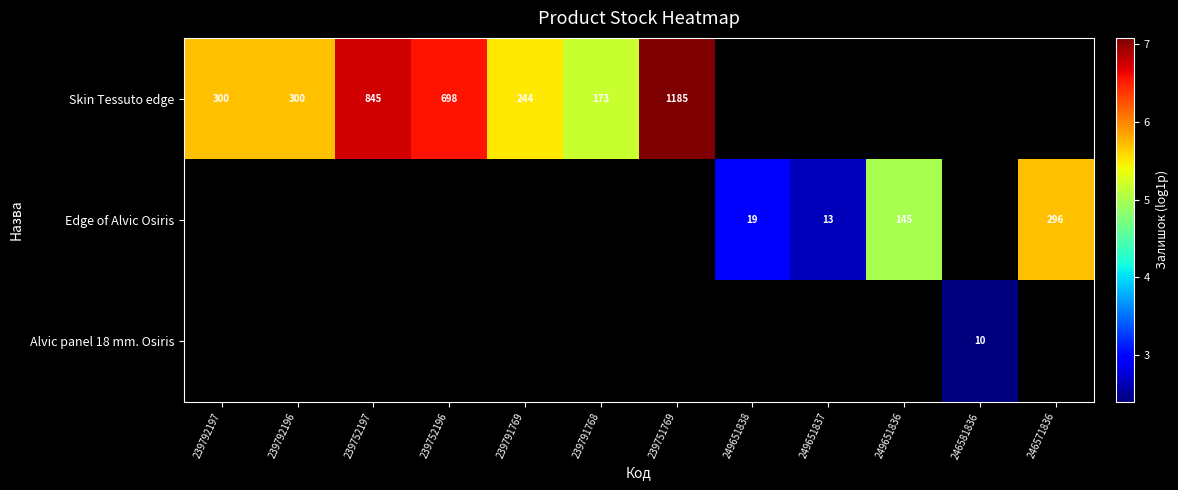

How many values in the Skin Tessuto edge series exceed 7?

1